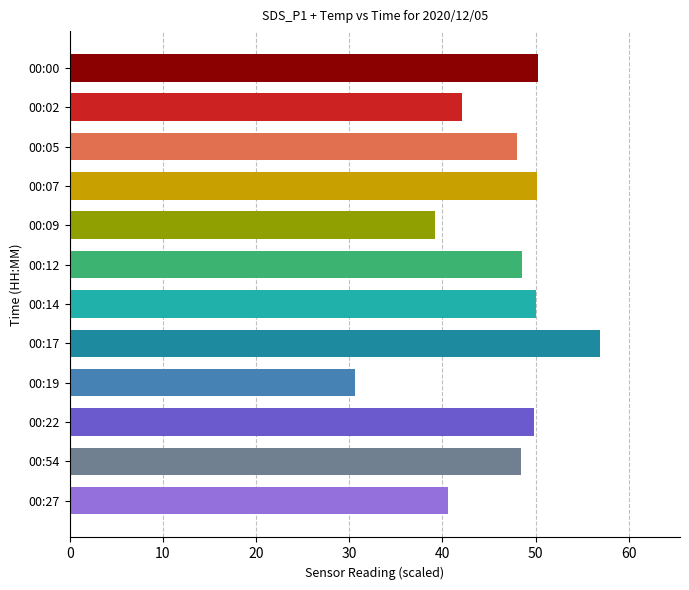

The chart shows a value of 50.2 at 00:07. True or false?

True